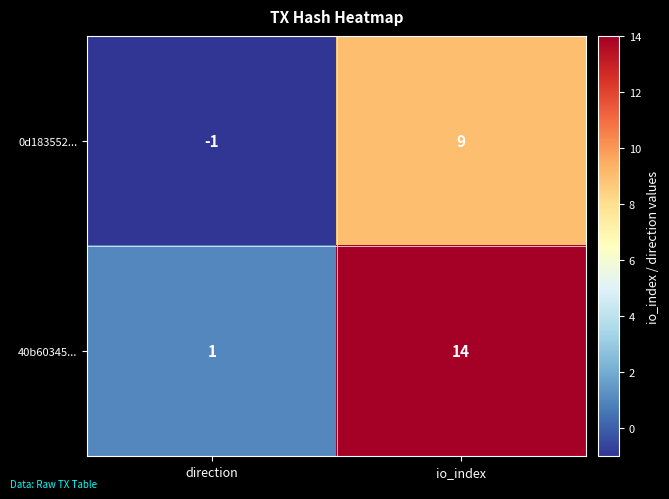

Reading left to right, transcribe all the data shown in this chart.

0d183552...: direction=-1	io_index=9
40b60345...: direction=1	io_index=14